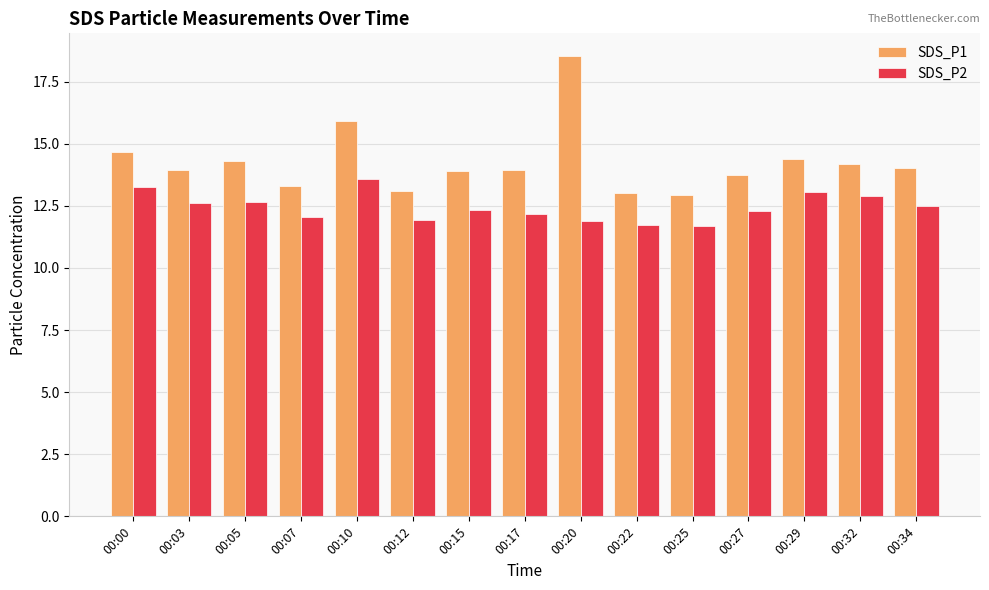

What is the value of the SDS_P1 bar at the 2nd from the left?

13.9